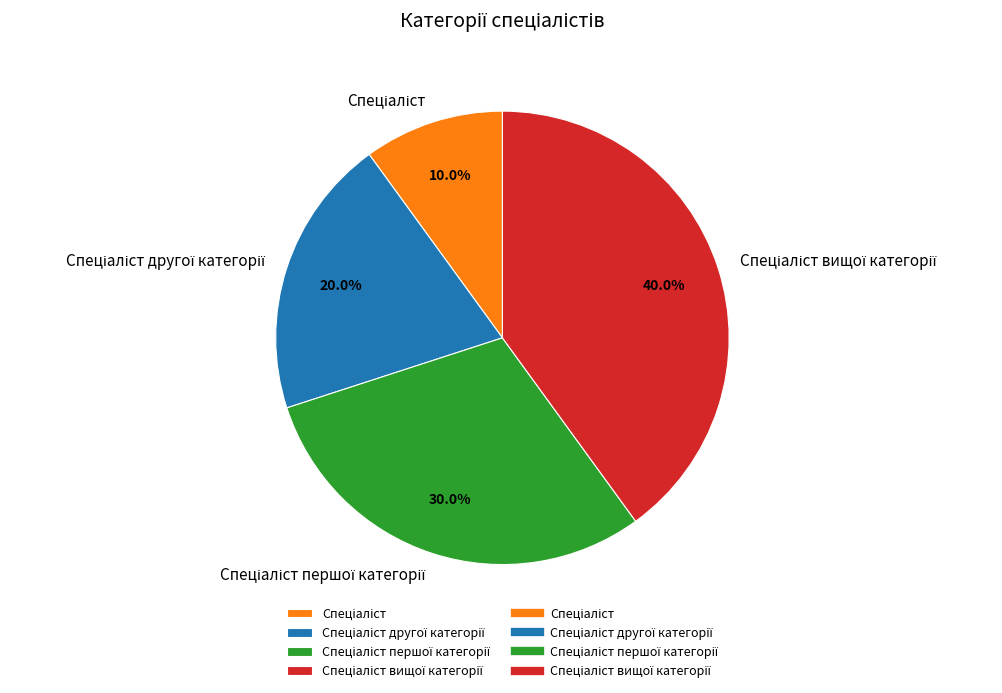

Is there a majority slice in this chart?

No